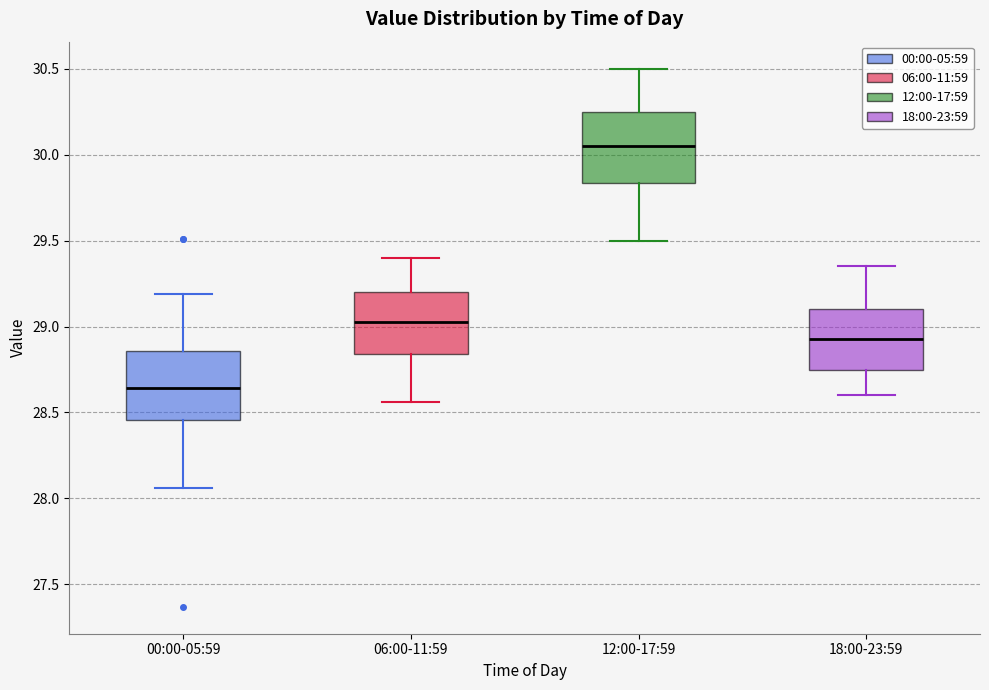

Reading left to right, read every box against the y-axis: the position of its median line, the range the box covers, and the ends of its whiskers. The values are not printed on the chart, so give them approximately, as read against the axis.

00:00-05:59: median 28.65, box 28.45 to 28.85, whiskers 28.05 to 29.20
06:00-11:59: median 29.05, box 28.85 to 29.20, whiskers 28.55 to 29.40
12:00-17:59: median 30.05, box 29.85 to 30.25, whiskers 29.50 to 30.50
18:00-23:59: median 28.95, box 28.75 to 29.10, whiskers 28.60 to 29.35